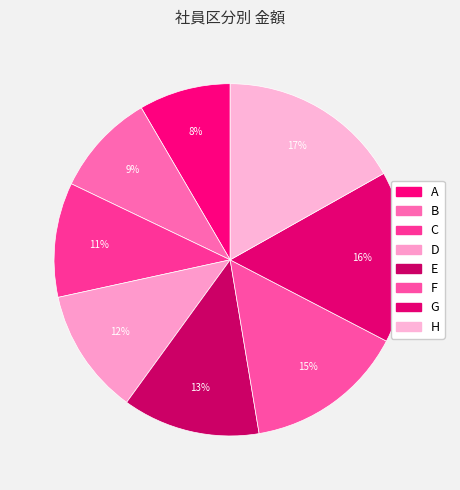

Does B account for over 50% of the chart?

No